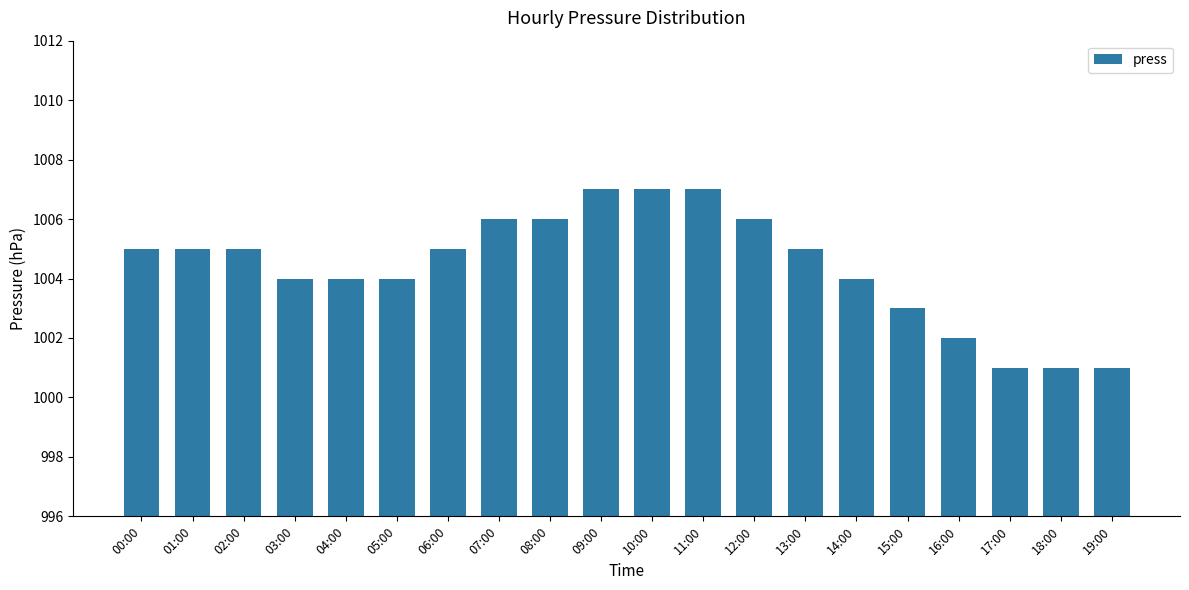

Does the chart contain any negative values?

No